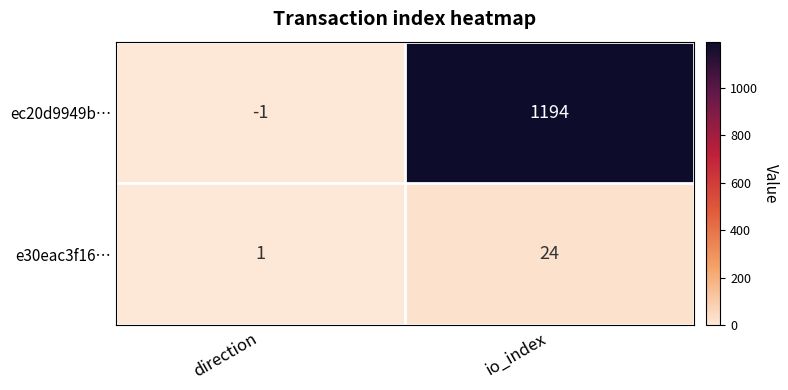

What is the sum of all e30eac3f16… values?

25